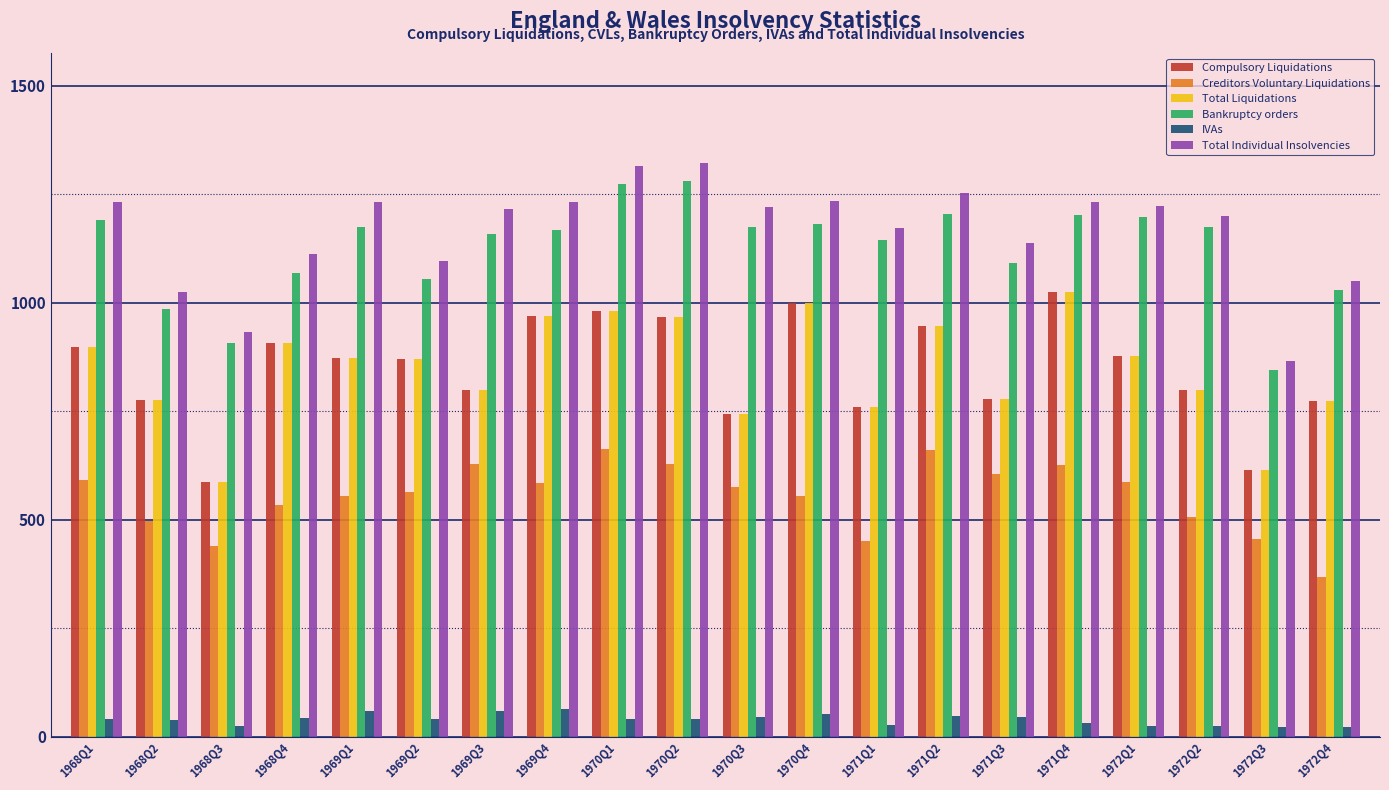

Which series has the largest range (max minus min)?

Total Individual Insolvencies